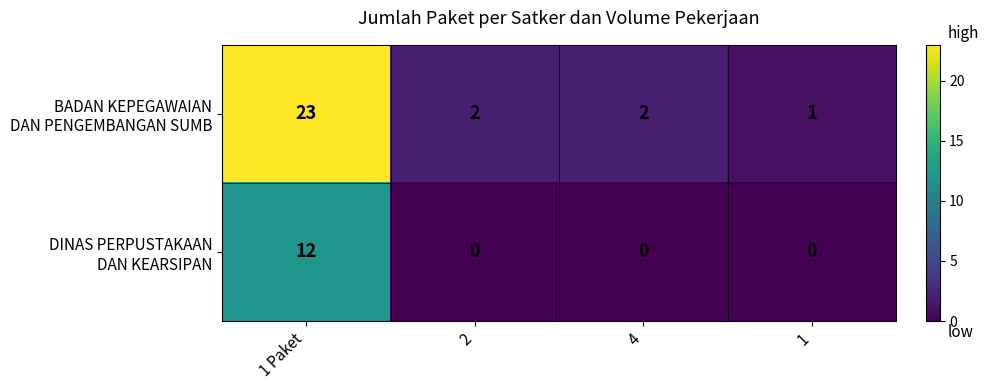

At which category is the sum across all series the highest?

1 Paket